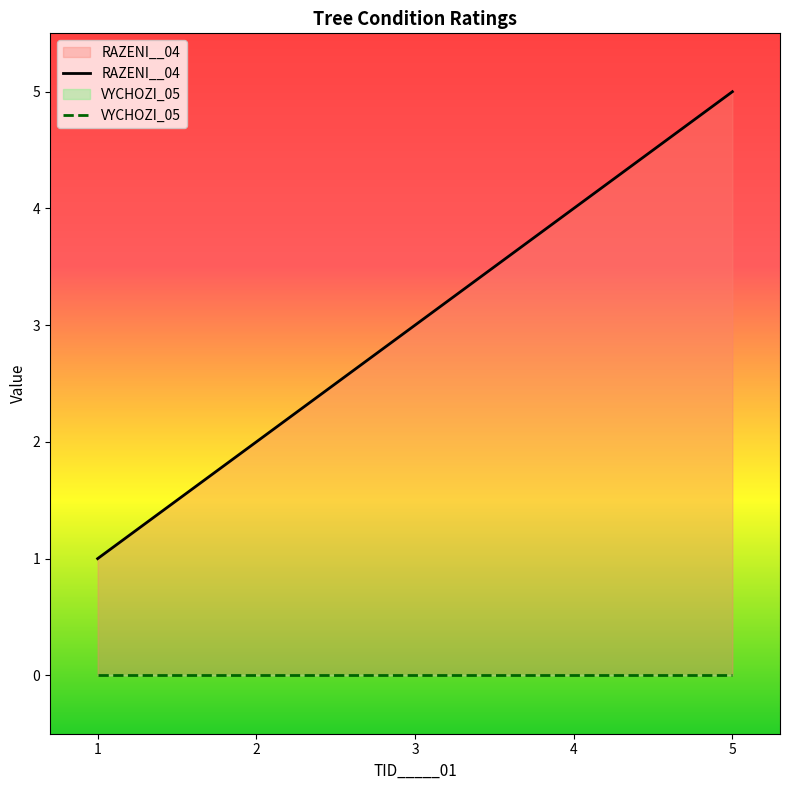

True or false: VYCHOZI_05 and RAZENI__04 cross at least once.

False